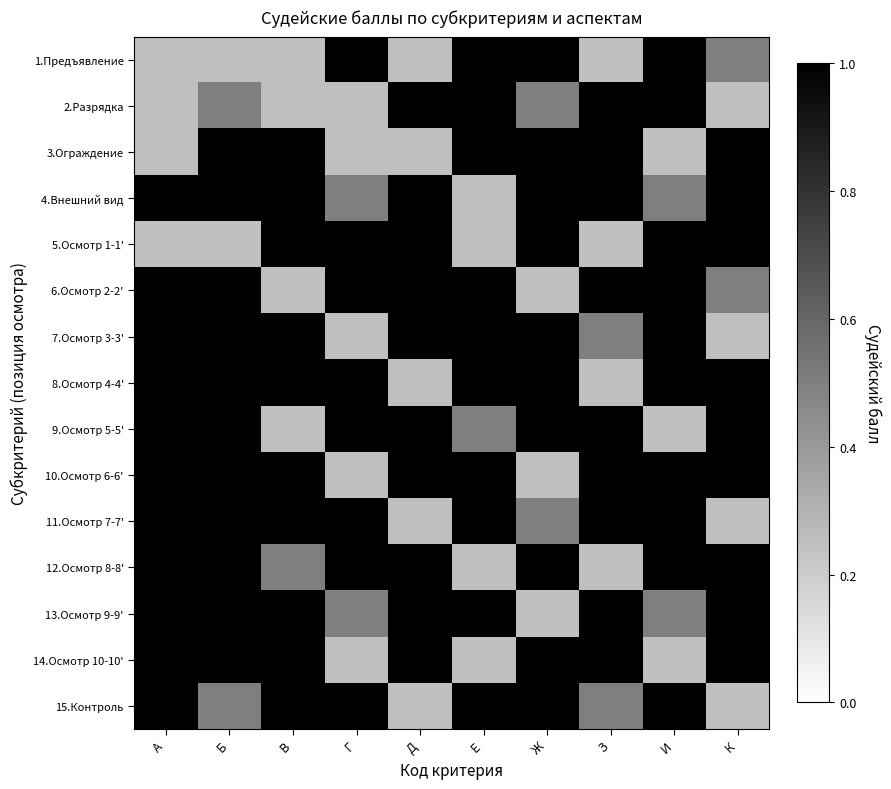

What is the difference between the highest and lowest values at Д?

0.8